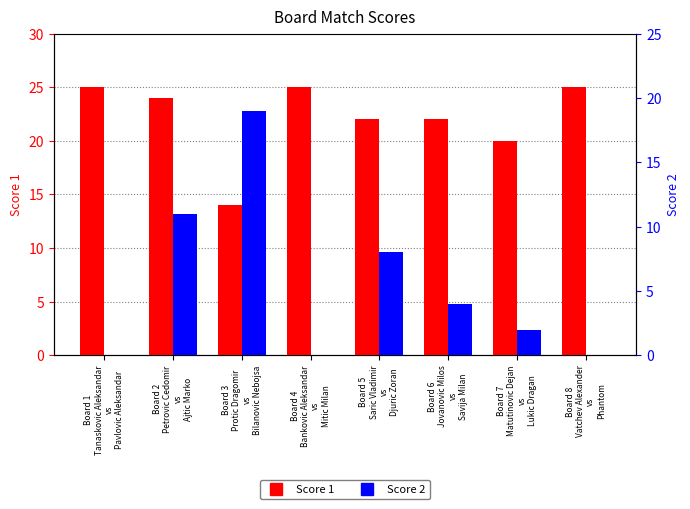

At which label is Score 1 closest to 19?

Board 7
Matutinovic Dejan
vs
Lukic Dragan